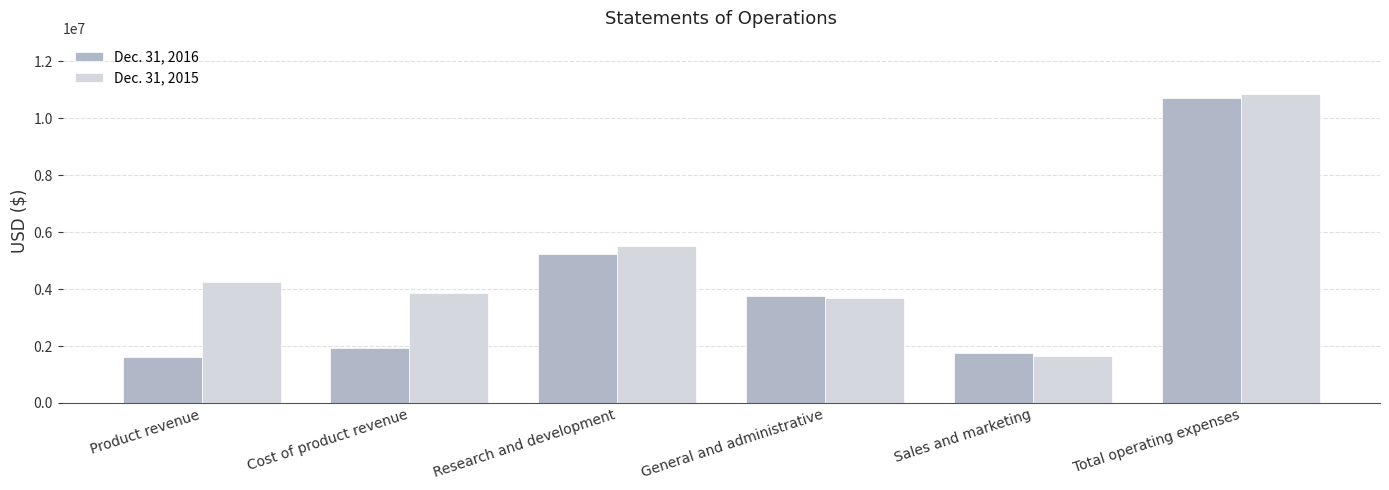

At which label does Dec. 31, 2015 reach its minimum?

Sales and marketing